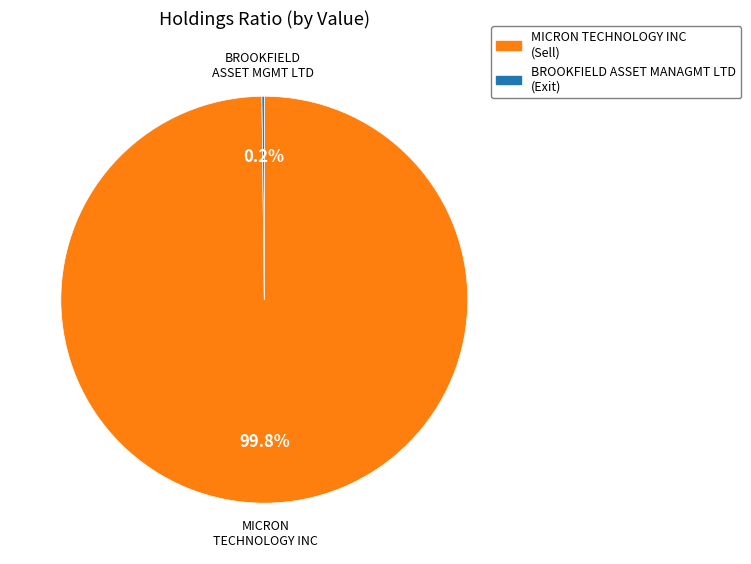

Is there any slice that represents more than half of the pie?

Yes